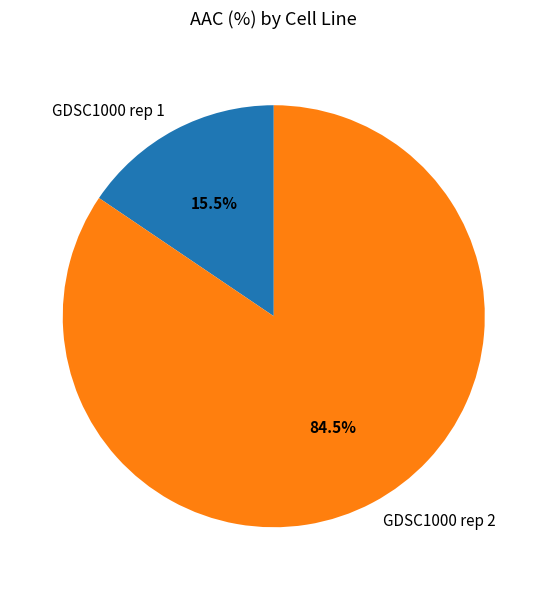

Does any single category account for the majority?

Yes